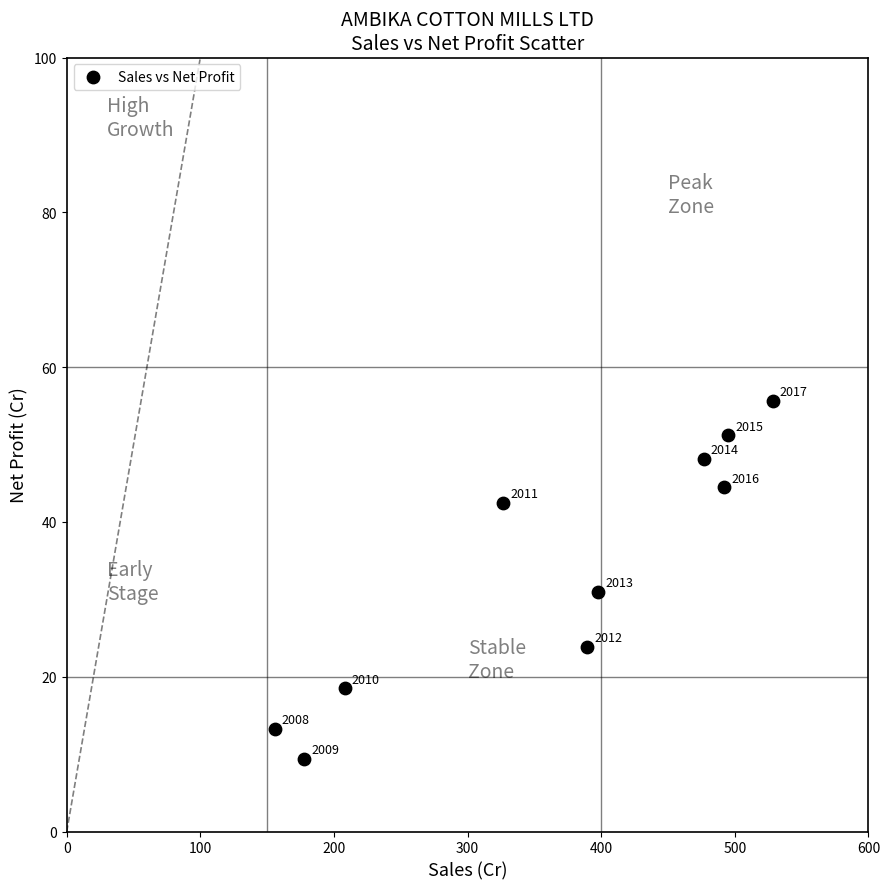

What is the average Y value?

33.8